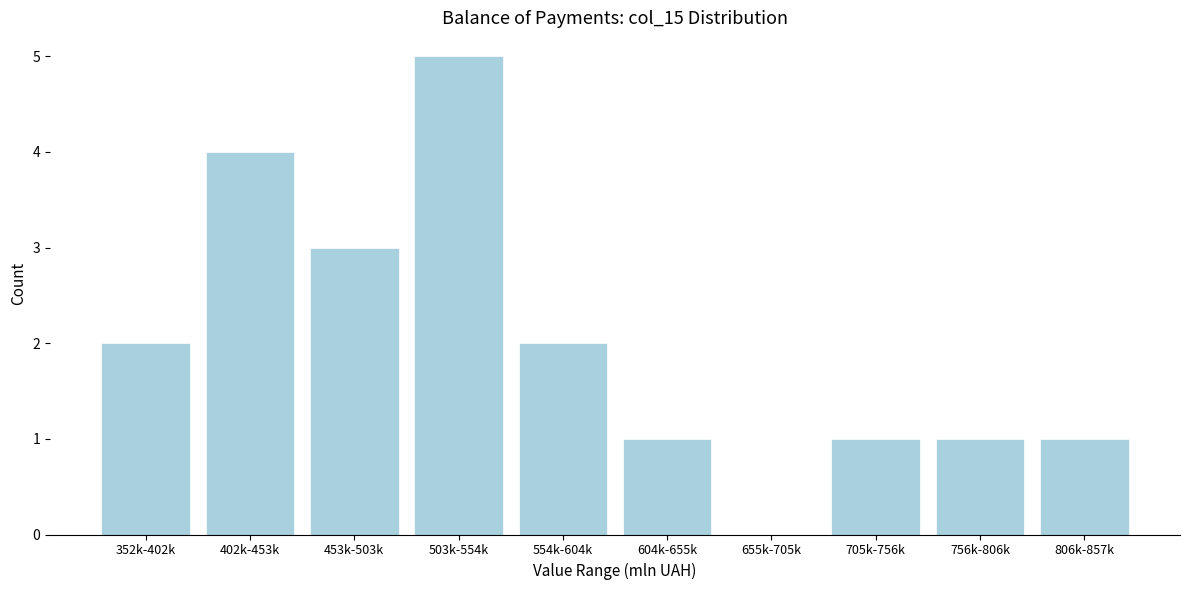

Reading right to left, transcribe all the data shown in this chart.

806k-857k=1	756k-806k=1	705k-756k=1	655k-705k=0	604k-655k=1	554k-604k=2	503k-554k=5	453k-503k=3	402k-453k=4	352k-402k=2